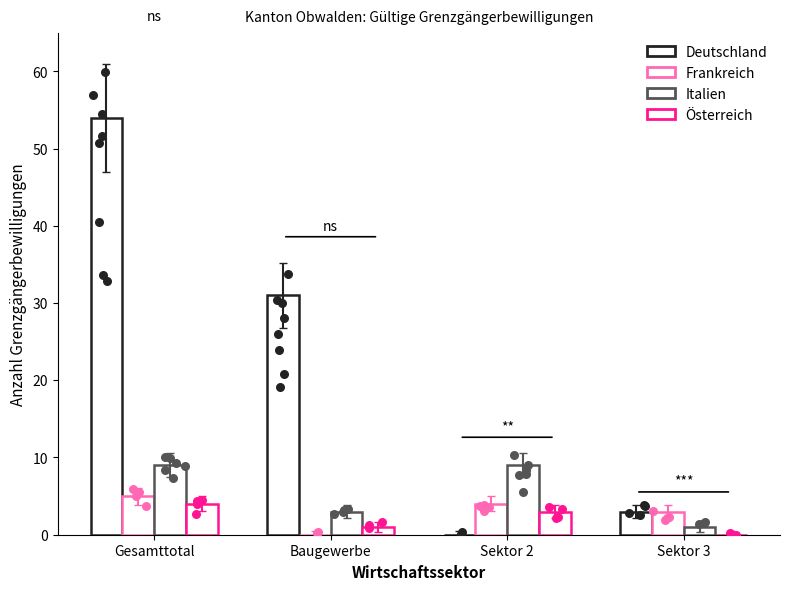

What are all the series names shown in the legend?

Deutschland, Frankreich, Italien, Österreich